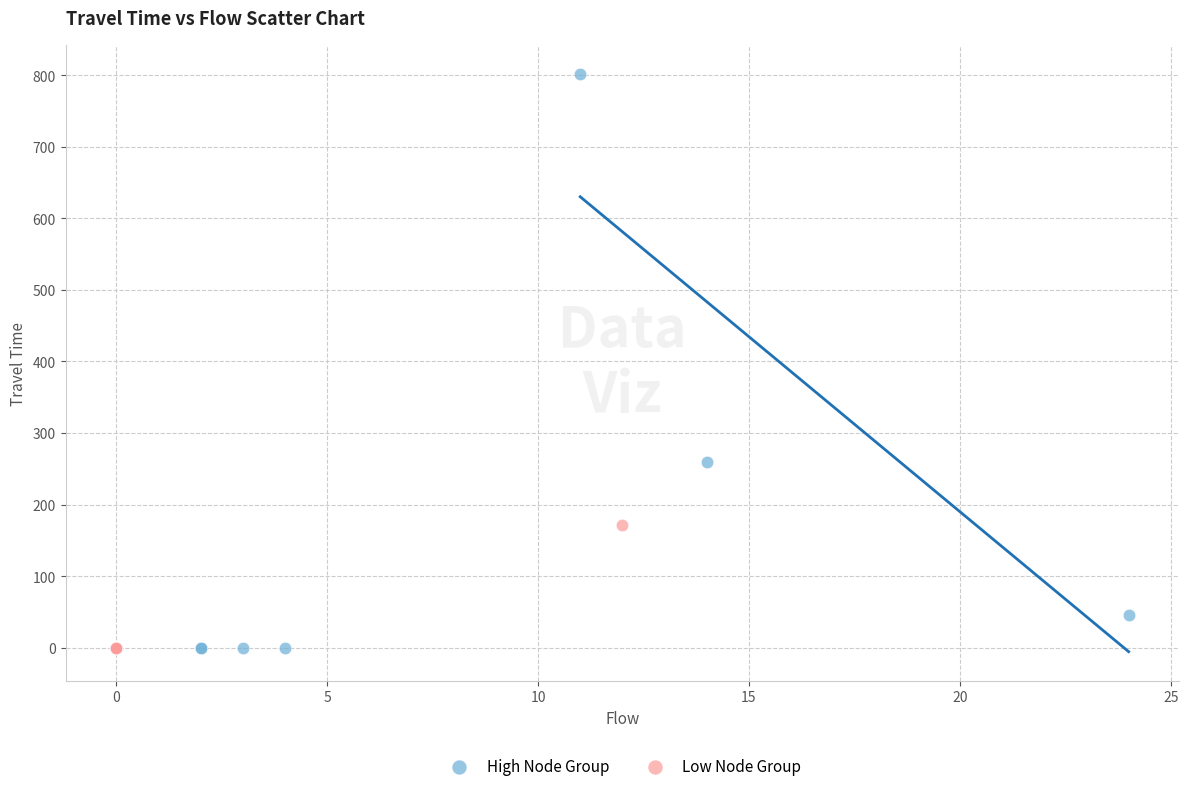

Which series reaches the maximum Y coordinate?

High Node Group